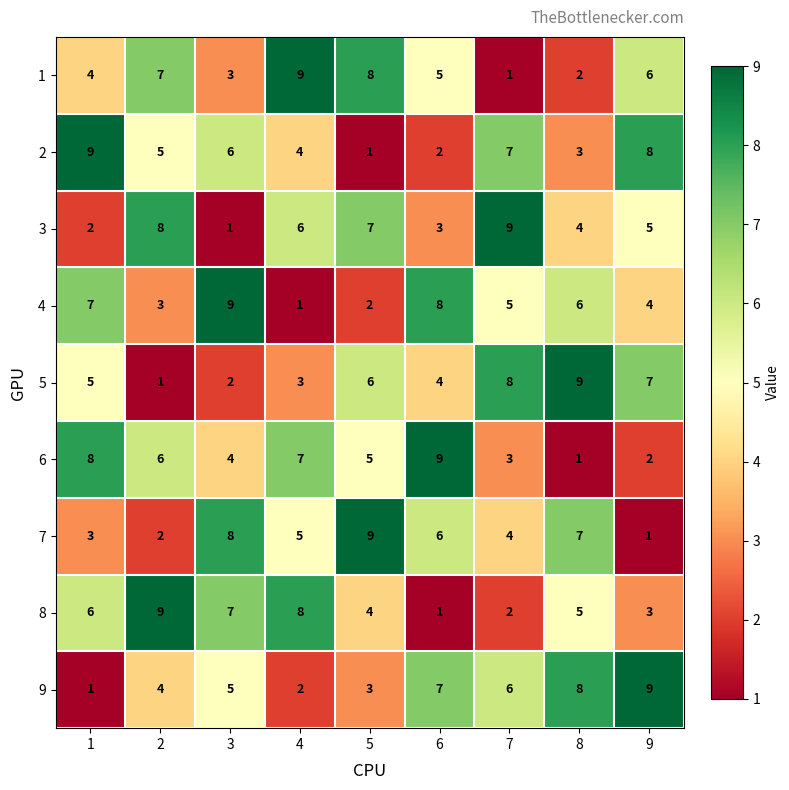

Rank the series at 9 from lowest to highest value.

7, 6, 8, 4, 3, 1, 5, 2, 9